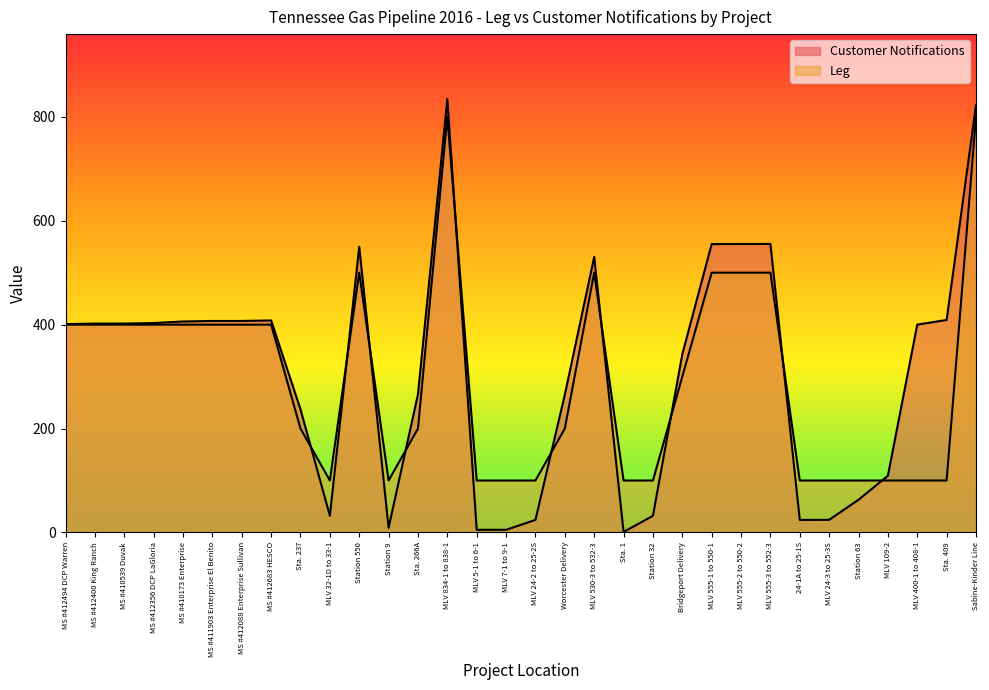

How many interior local peaks does the Leg series have?

3